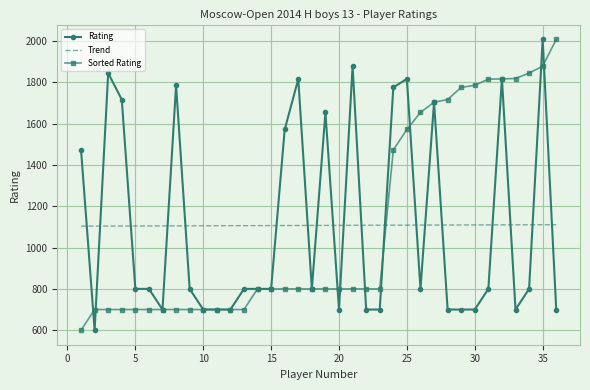

Which series ends up on top after the final intersection of Rating and Trend?

Trend